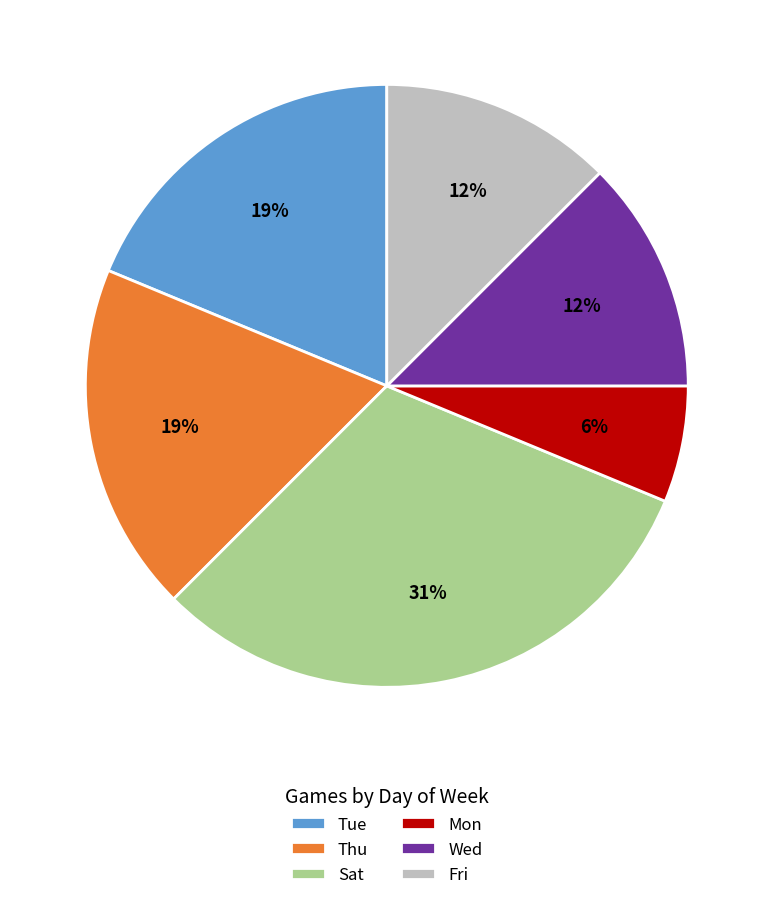

To the nearest percent, what is the difference between the largest and smallest slice percentages?

25%